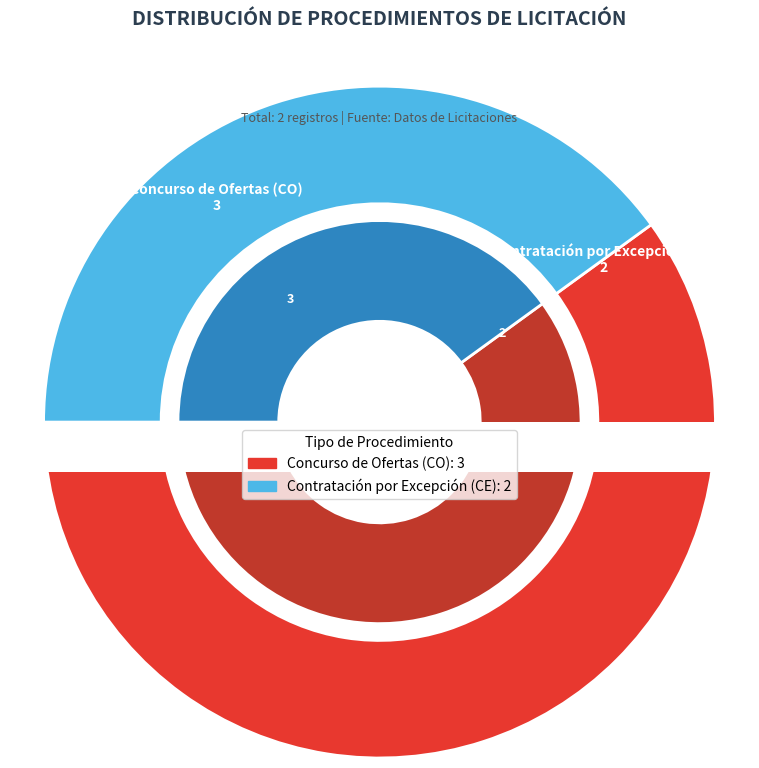

How many slices are in this pie chart?

2